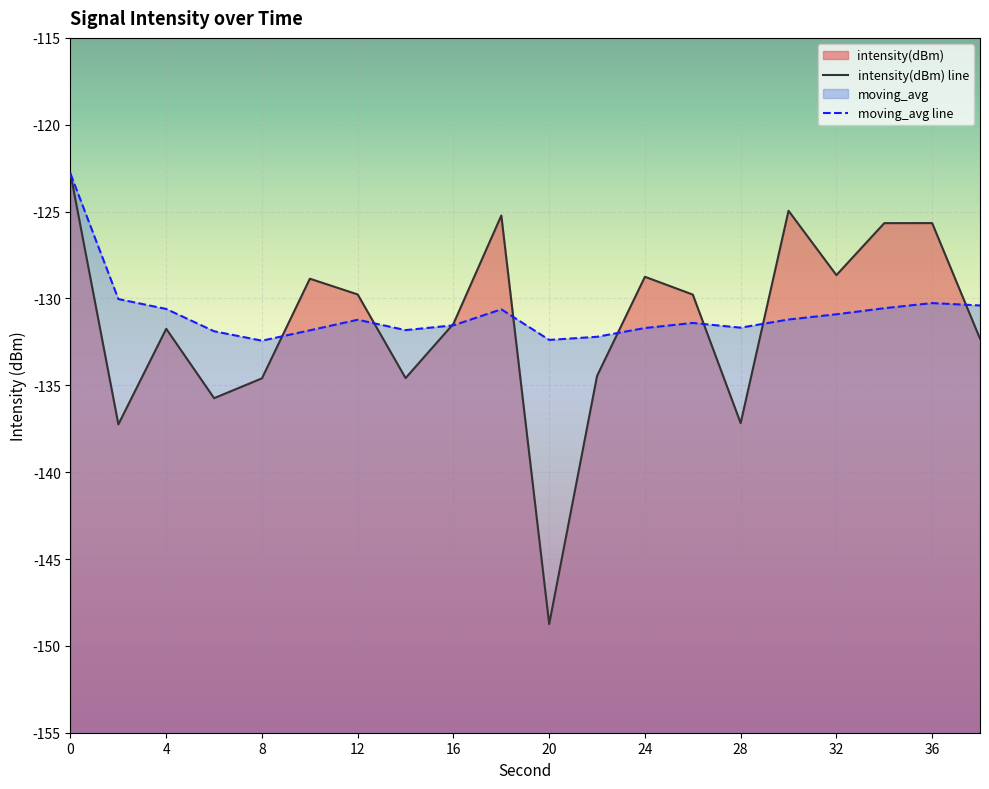

Reading right to left, what are all the values shown in this chart?

intensity(dBm): 38=-132.3	36=-125.7	34=-125.7	32=-128.7	30=-125.0	28=-137.2	26=-129.8	24=-128.8	22=-134.5	20=-148.7	18=-125.2	16=-131.5	14=-134.6	12=-129.8	10=-128.9	8=-134.6	6=-135.7	4=-131.7	2=-137.2	0=-122.8
moving_avg: 38=-130.4	36=-130.3	34=-130.6	32=-130.9	30=-131.2	28=-131.7	26=-131.4	24=-131.7	22=-132.2	20=-132.4	18=-130.6	16=-131.5	14=-131.8	12=-131.2	10=-131.8	8=-132.4	6=-131.9	4=-130.6	2=-130.0	0=-122.8